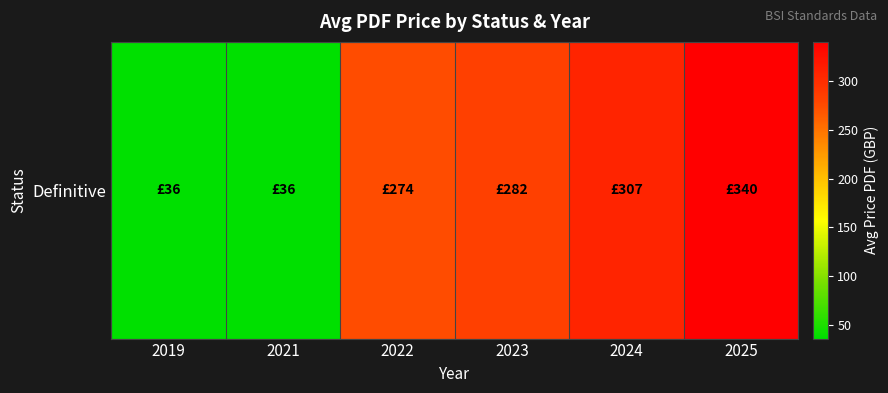

True or false: the data shows 282.0 at 2023.

True